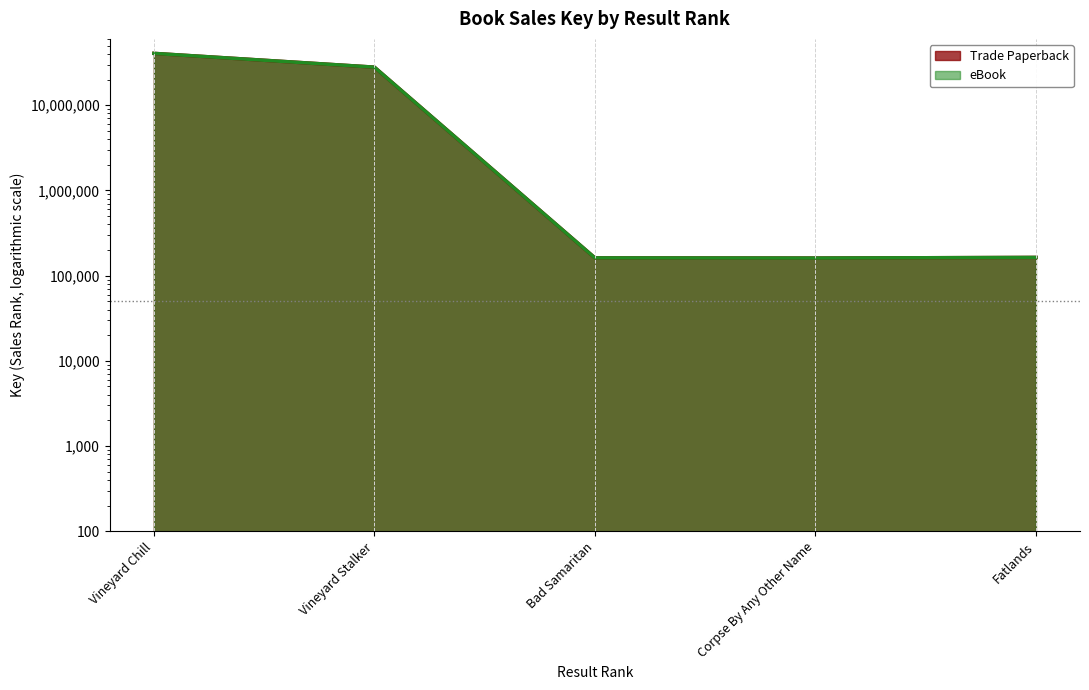

Which series has the largest total across all categories?

Trade Paperback